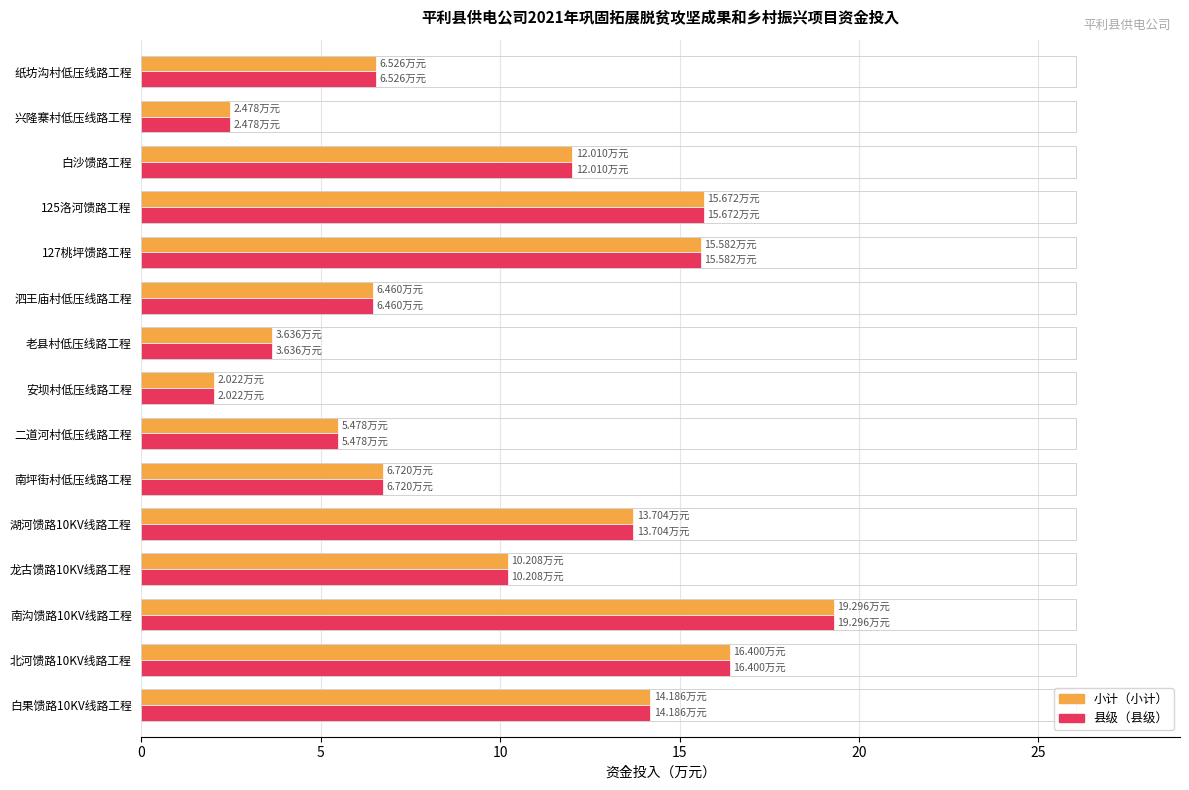

At which category is the sum across all series the highest?

南沟馈路10KV线路工程